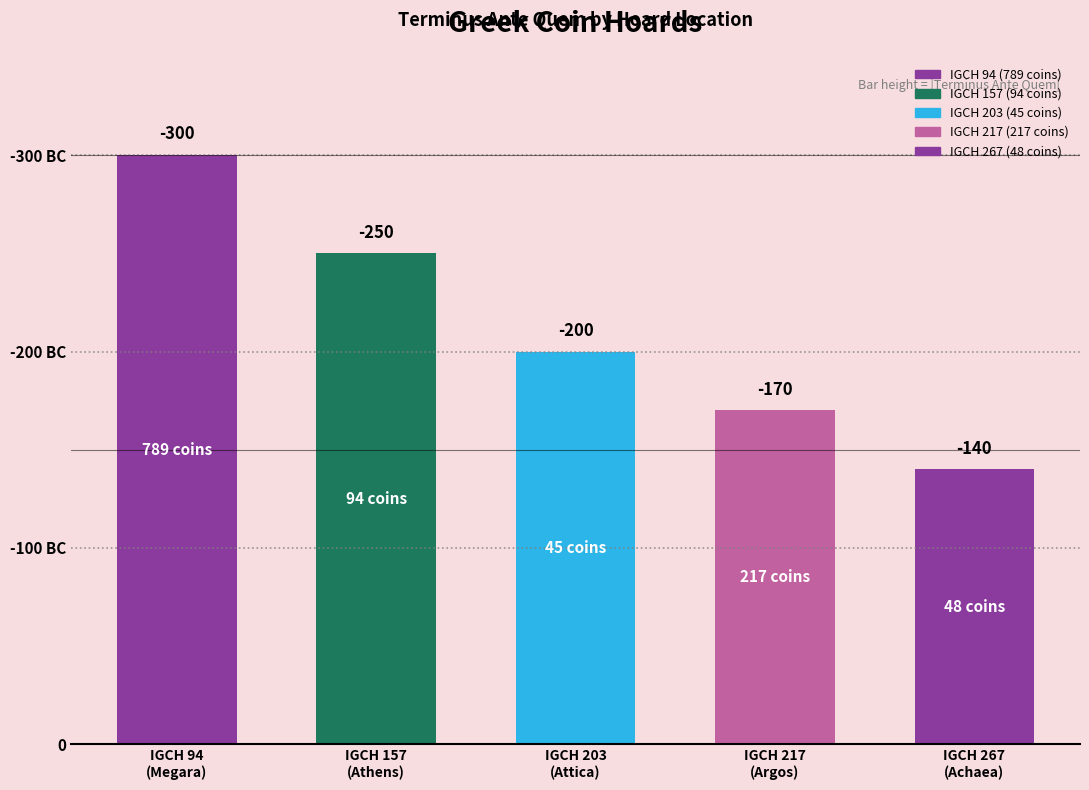

True or false: the data shows -140 at IGCH 267
(Achaea).

True